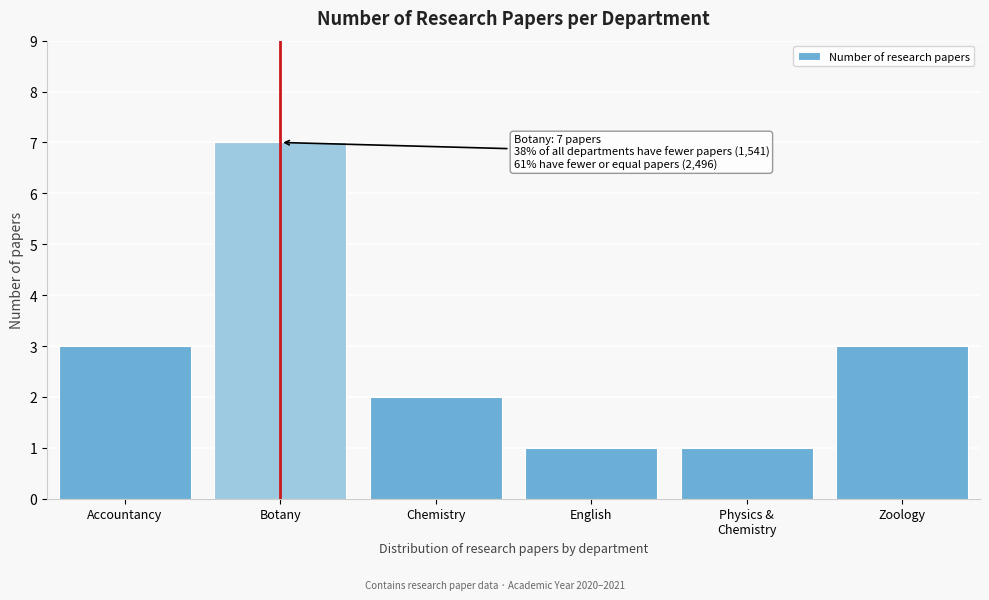

Reading left to right, what are all the values shown in this chart?

3	7	2	1	1	3